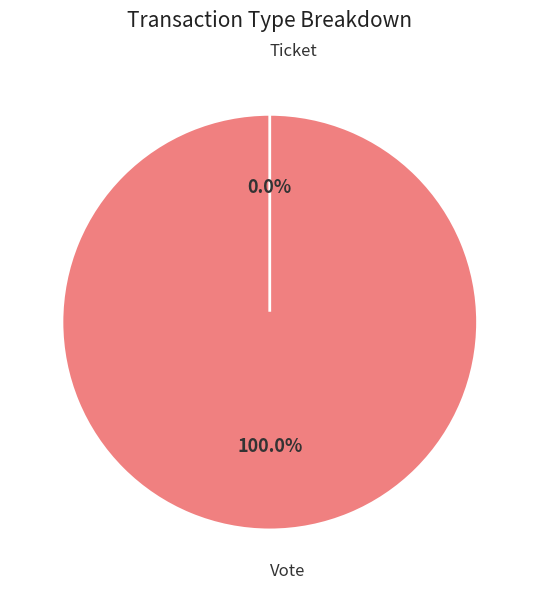

Count the number of slices in the pie.

2